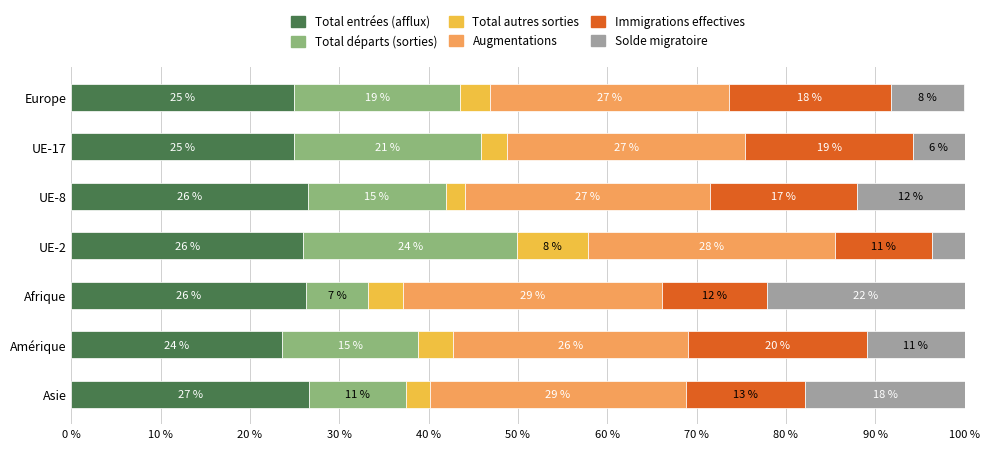

What are all the series names shown in the legend?

Total entrées (afflux), Total départs (sorties), Total autres sorties, Augmentations, Immigrations effectives, Solde migratoire